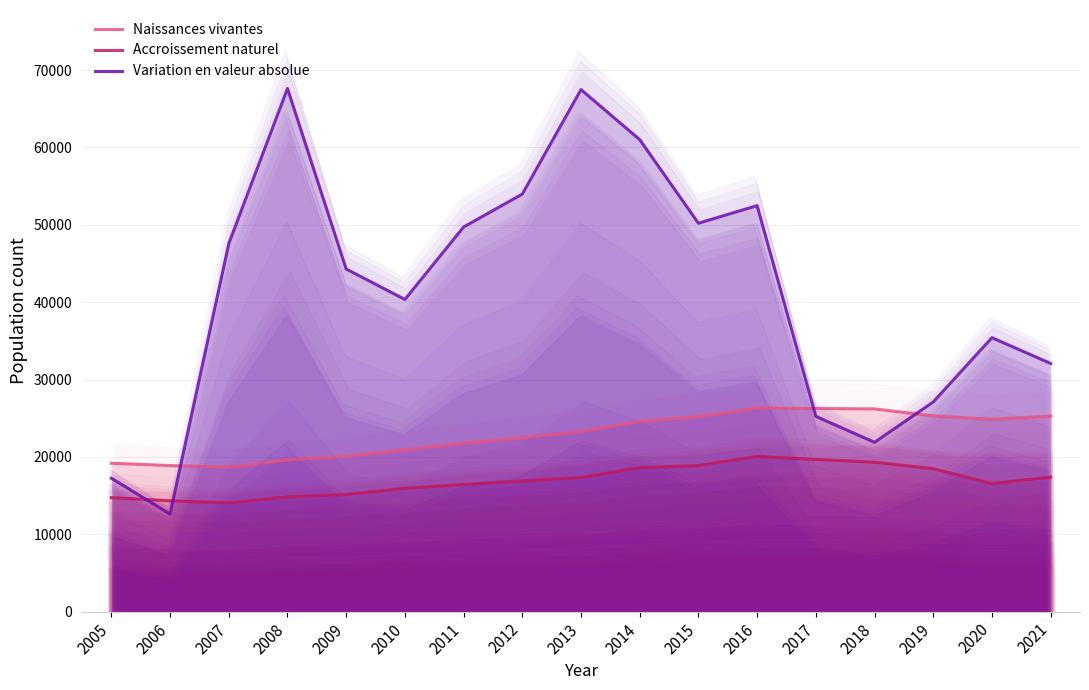

What is the difference between the second highest and minimum values in the Naissances vivantes series?

7581